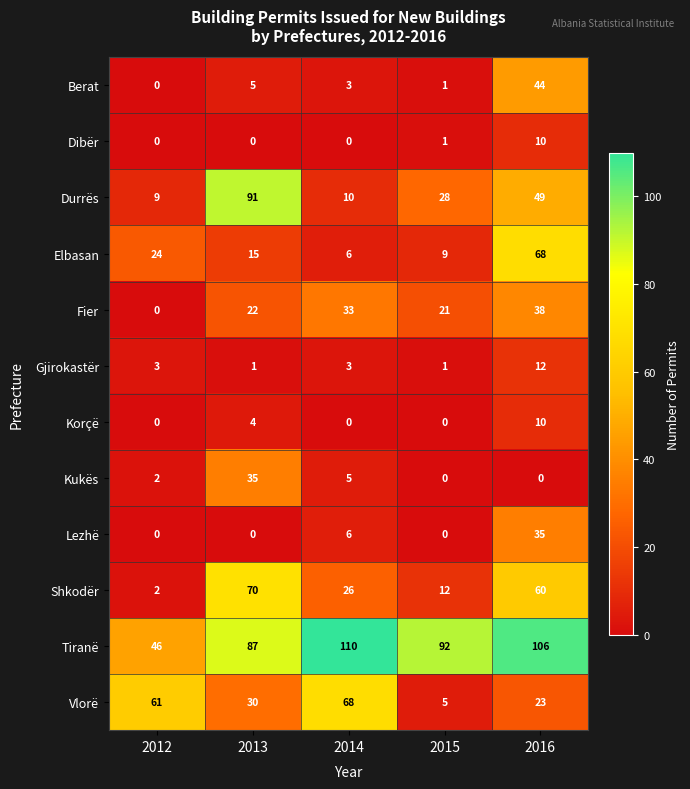

The value of Tiranë at 2014 is 162. True or false?

False